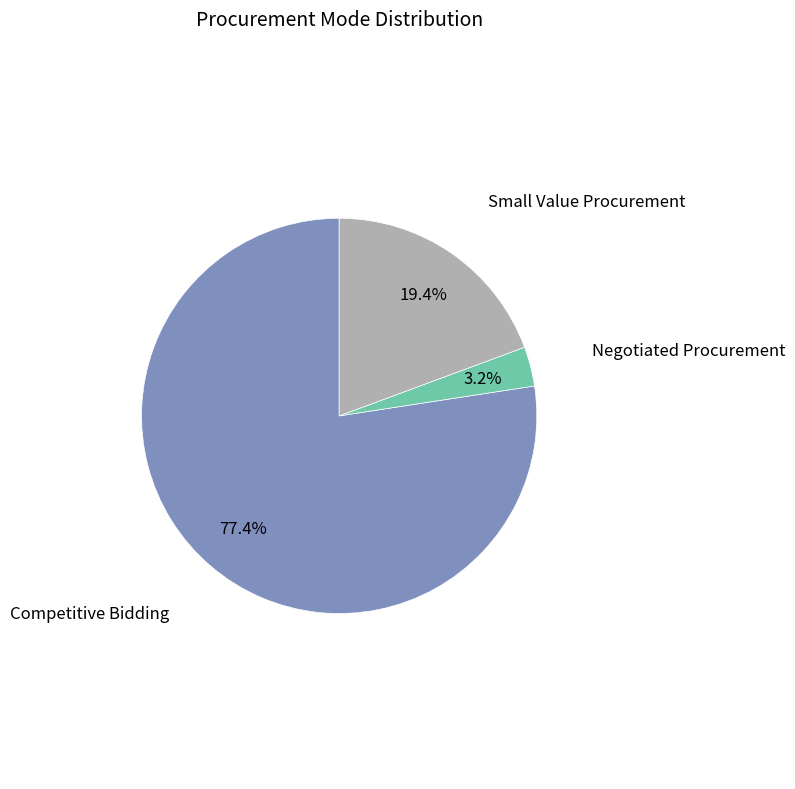

To the nearest percent, what is the average slice percentage?

33%